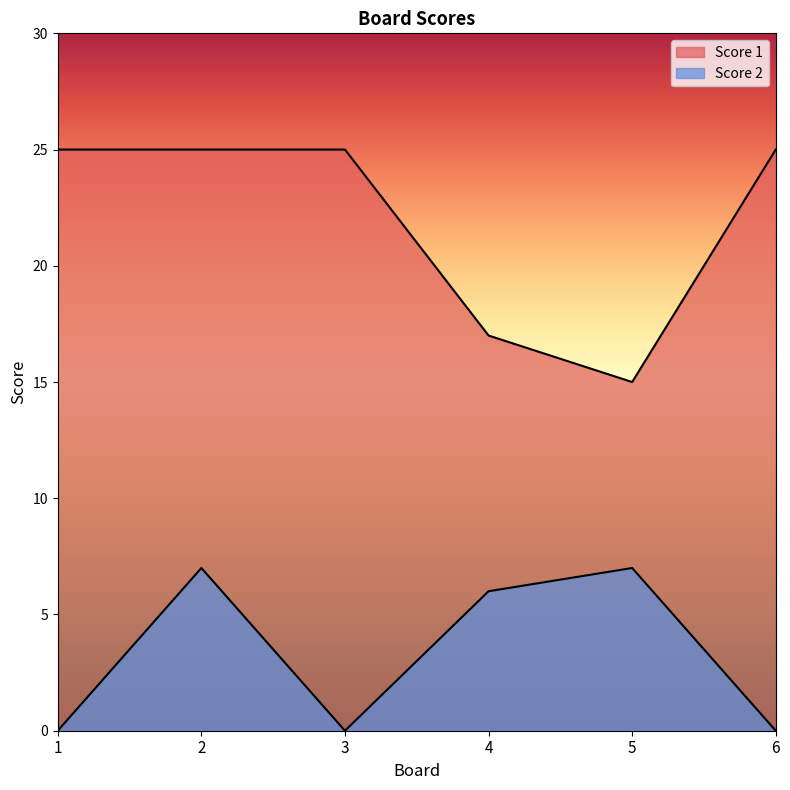

What are all the series names shown in the legend?

Score 1, Score 2